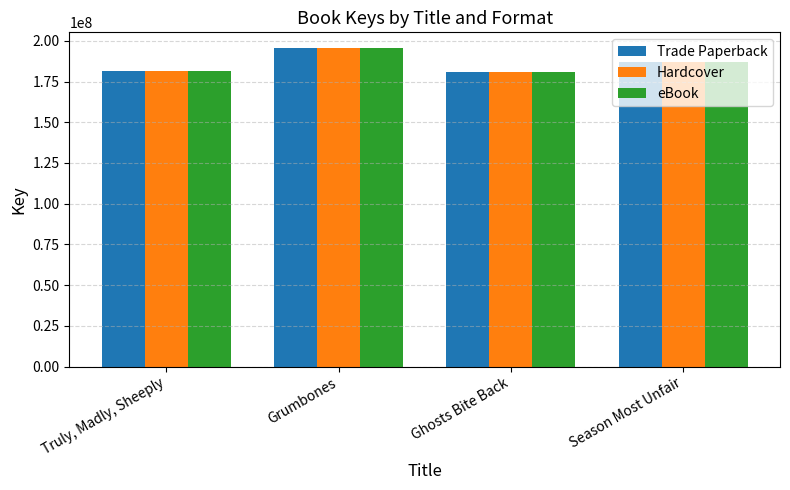

At which label does Trade Paperback first exceed 186816555?

Grumbones